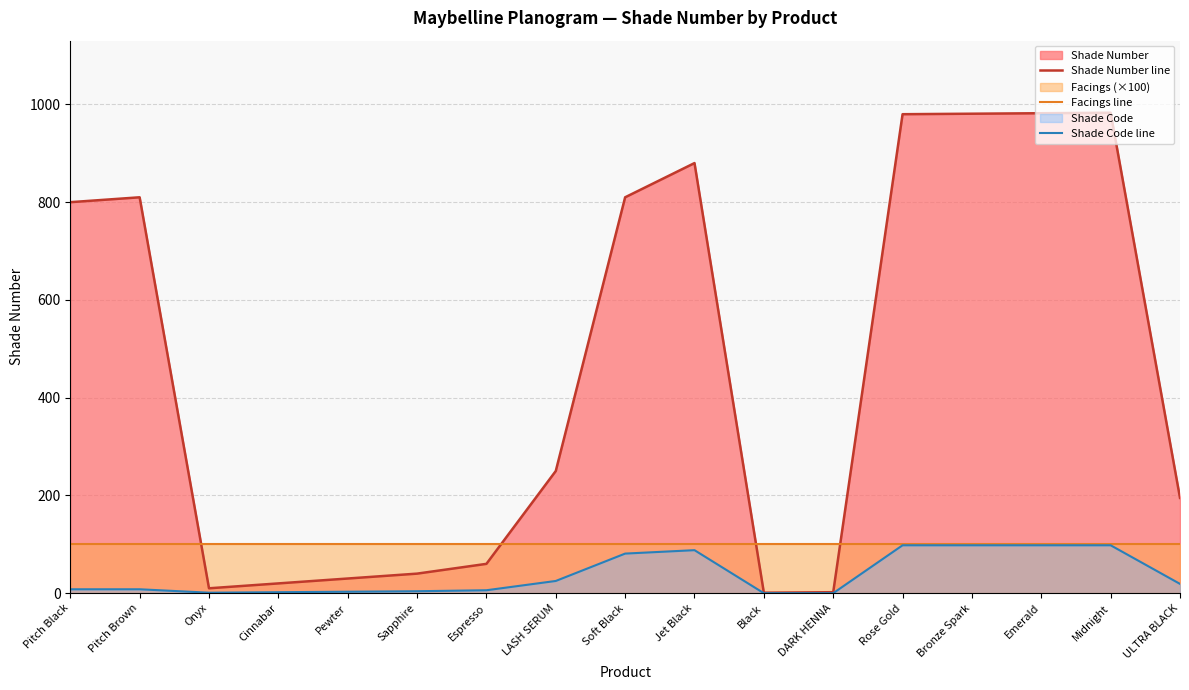

The Shade Code line series shows 19 at ULTRA BLACK. True or false?

True